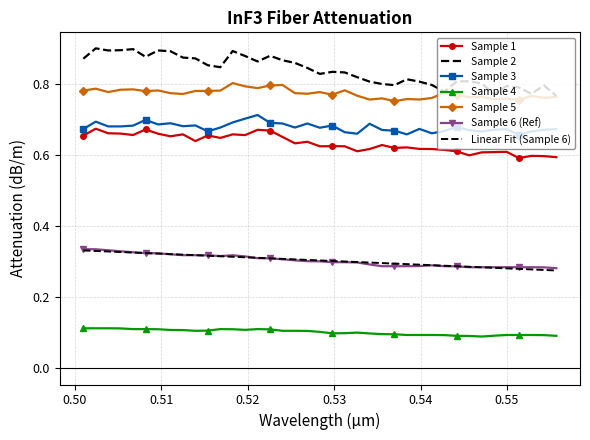

How many distinct data groups are displayed?

7